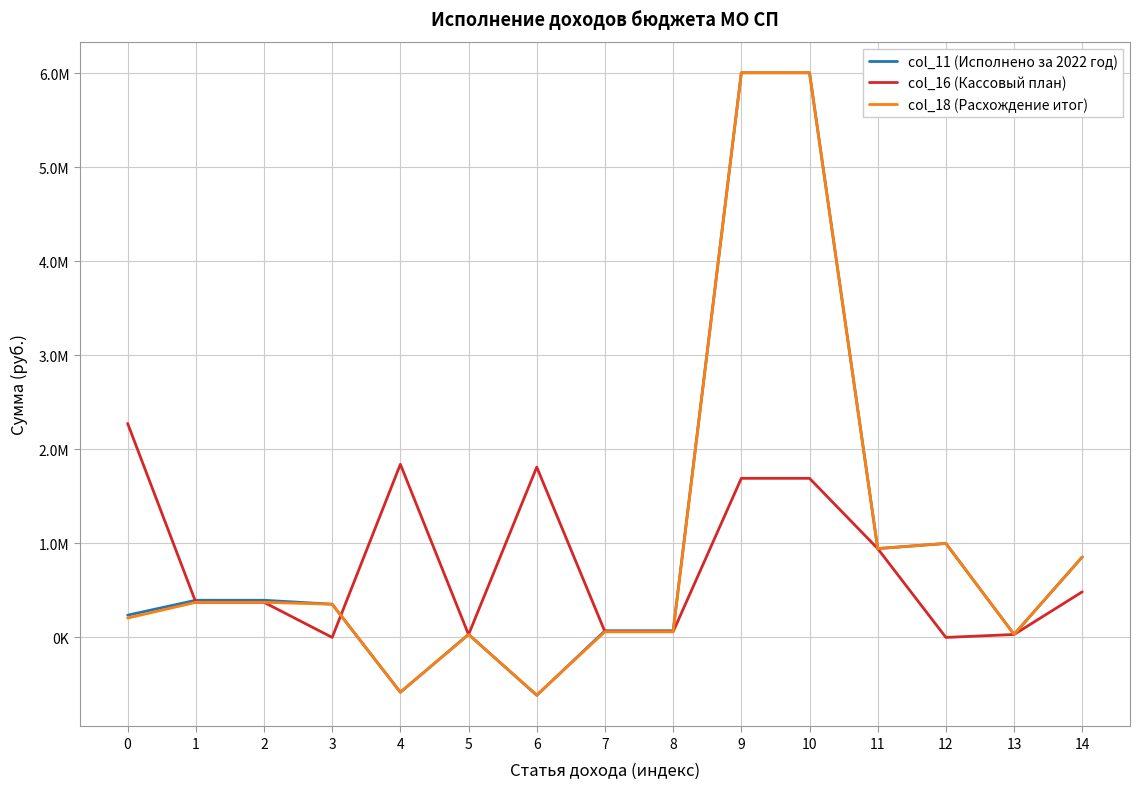

True or false: col_11 (Исполнено за 2022 год) and col_18 (Расхождение итог) intersect in this chart.

True